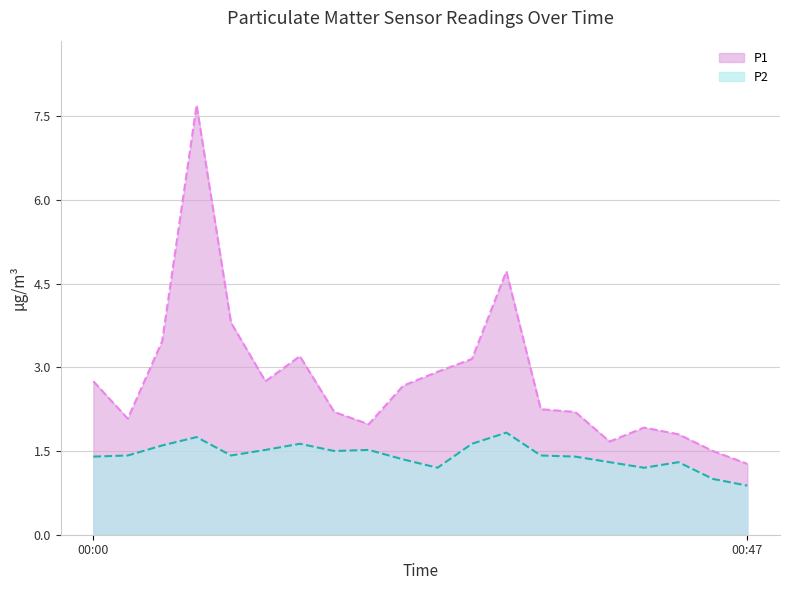

The P2 series shows 1.4 at 00:32. True or false?

True